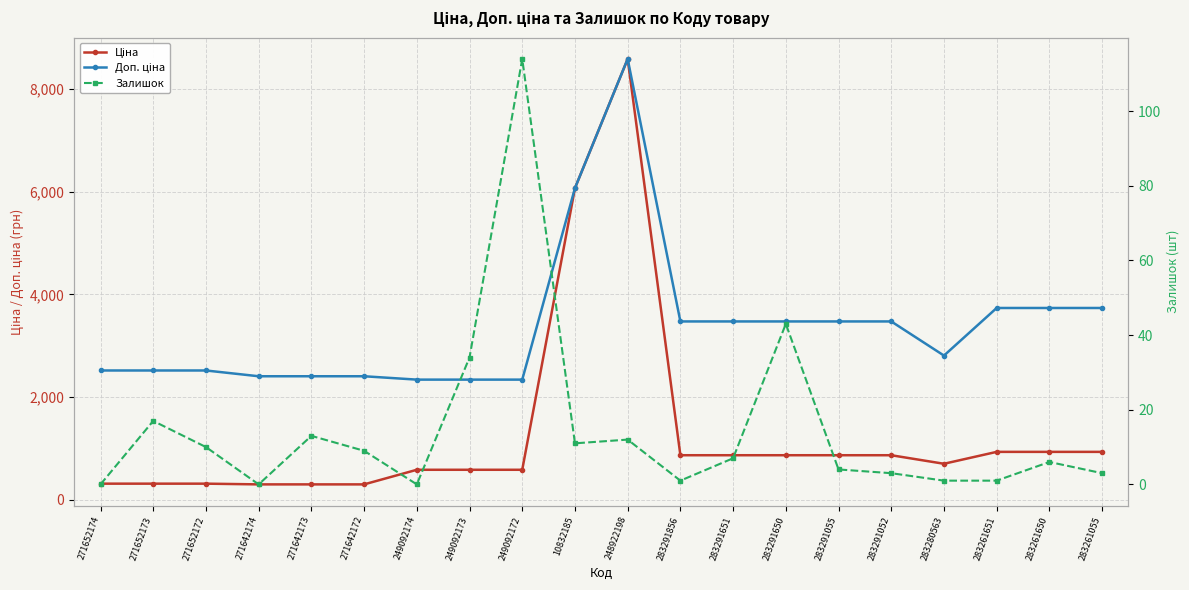

What is the sum of the Ціна values at 271652173 and 283291650?

1182.7